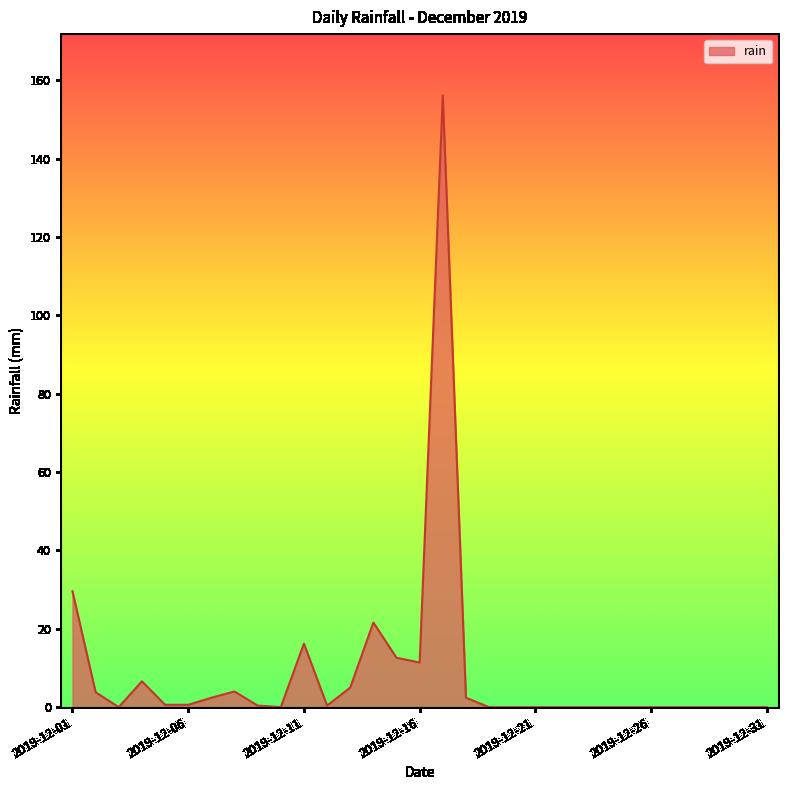

What is the maximum value shown in the chart?

156.2